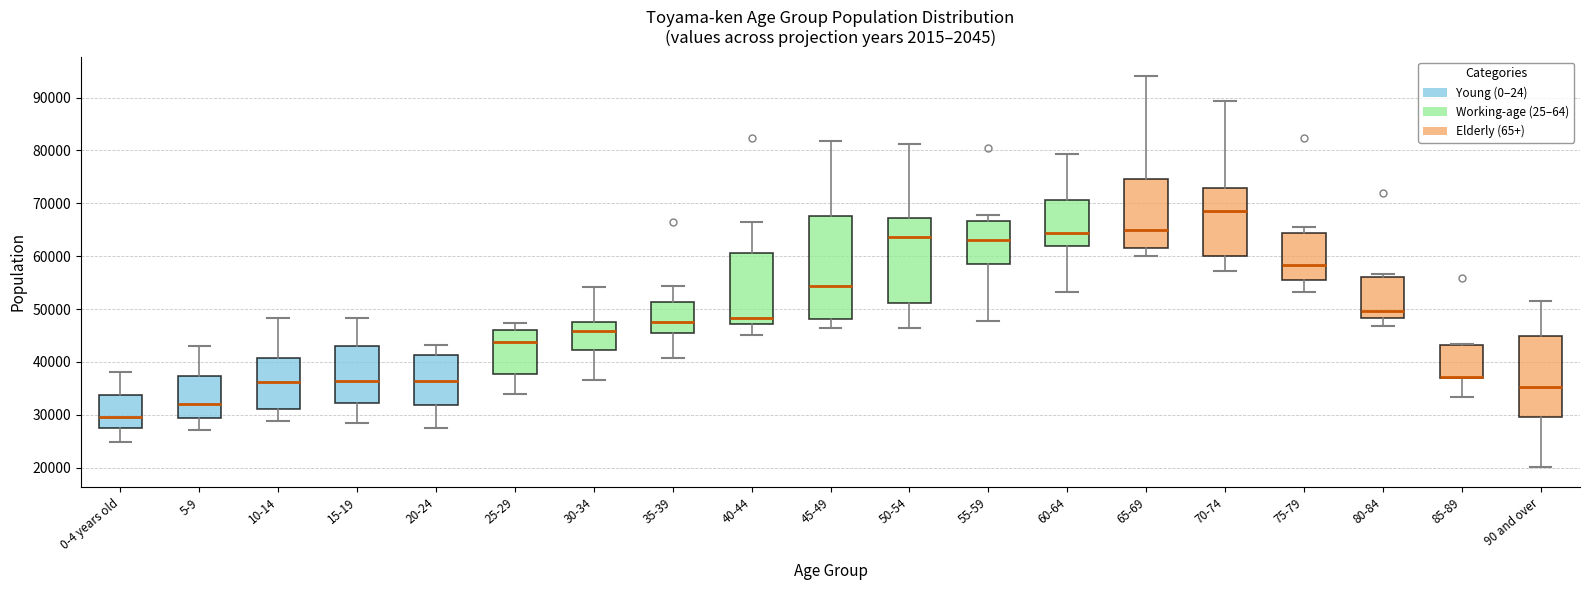

Reading left to right, transcribe this box plot: for each box, give where its median line is, the range the box spans, and where its two whiskers end, as read against the y-axis. The values are not printed on the chart, so give them approximately, as read against the axis.

0-4 years old: median 30000, box 27000 to 34000, whiskers 25000 to 38000
5-9: median 32000, box 29000 to 37000, whiskers 27000 to 43000
10-14: median 36000, box 31000 to 41000, whiskers 29000 to 48000
15-19: median 36000, box 32000 to 43000, whiskers 29000 to 48000
20-24: median 36000, box 32000 to 41000, whiskers 27000 to 43000
25-29: median 44000, box 38000 to 46000, whiskers 34000 to 47000
30-34: median 46000, box 42000 to 47000, whiskers 37000 to 54000
35-39: median 48000, box 45000 to 51000, whiskers 41000 to 54000
40-44: median 48000, box 47000 to 61000, whiskers 45000 to 67000
45-49: median 54000, box 48000 to 68000, whiskers 46000 to 82000
50-54: median 64000, box 51000 to 67000, whiskers 46000 to 81000
55-59: median 63000, box 58000 to 67000, whiskers 48000 to 68000
60-64: median 64000, box 62000 to 71000, whiskers 53000 to 79000
65-69: median 65000, box 62000 to 75000, whiskers 60000 to 94000
70-74: median 69000, box 60000 to 73000, whiskers 57000 to 89000
75-79: median 58000, box 55000 to 64000, whiskers 53000 to 66000
80-84: median 50000, box 48000 to 56000, whiskers 47000 to 57000
85-89: median 37000 (drawn on the box's lower edge), box 37000 to 43000, whiskers 33000 to 43000
90 and over: median 35000, box 30000 to 45000, whiskers 20000 to 51000